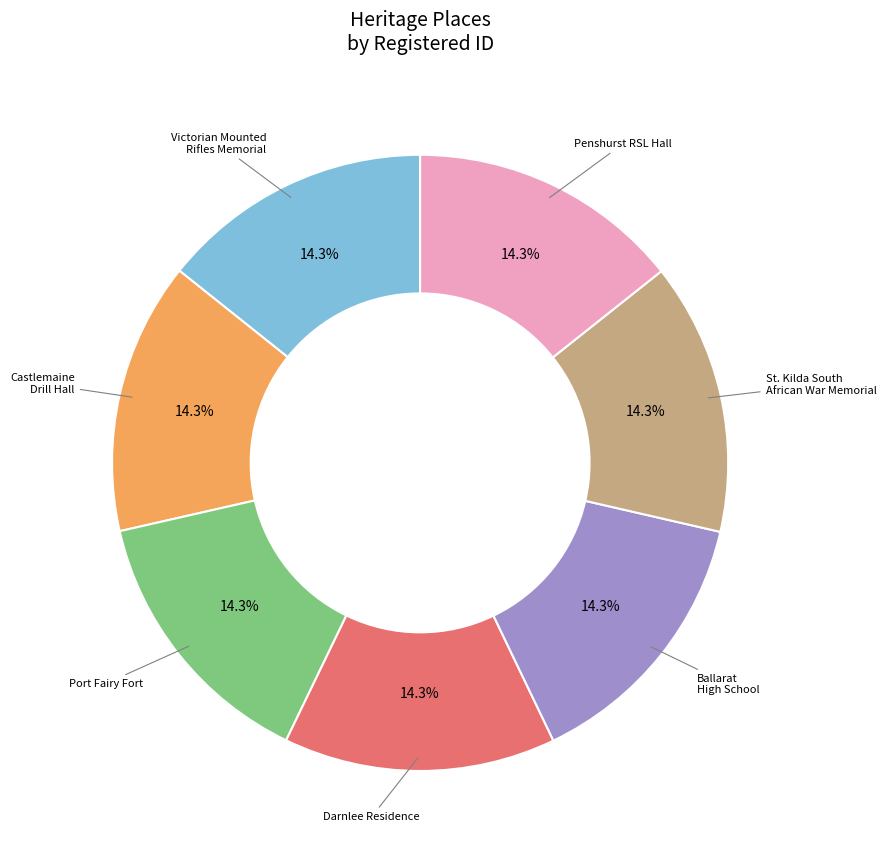

How many segments does this pie chart have?

7